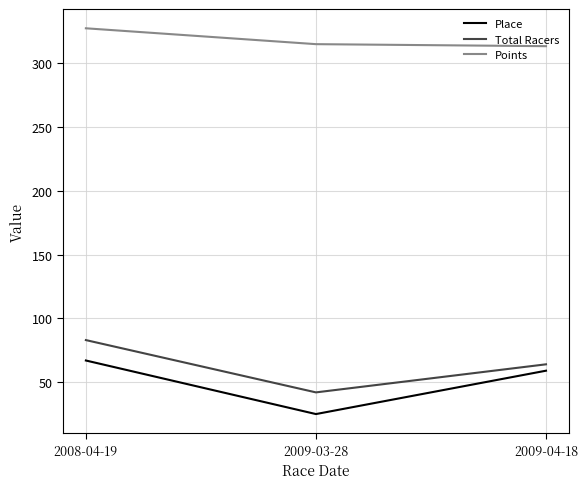

Which series changed the most between 2008-04-19 and 2009-03-28?

Place